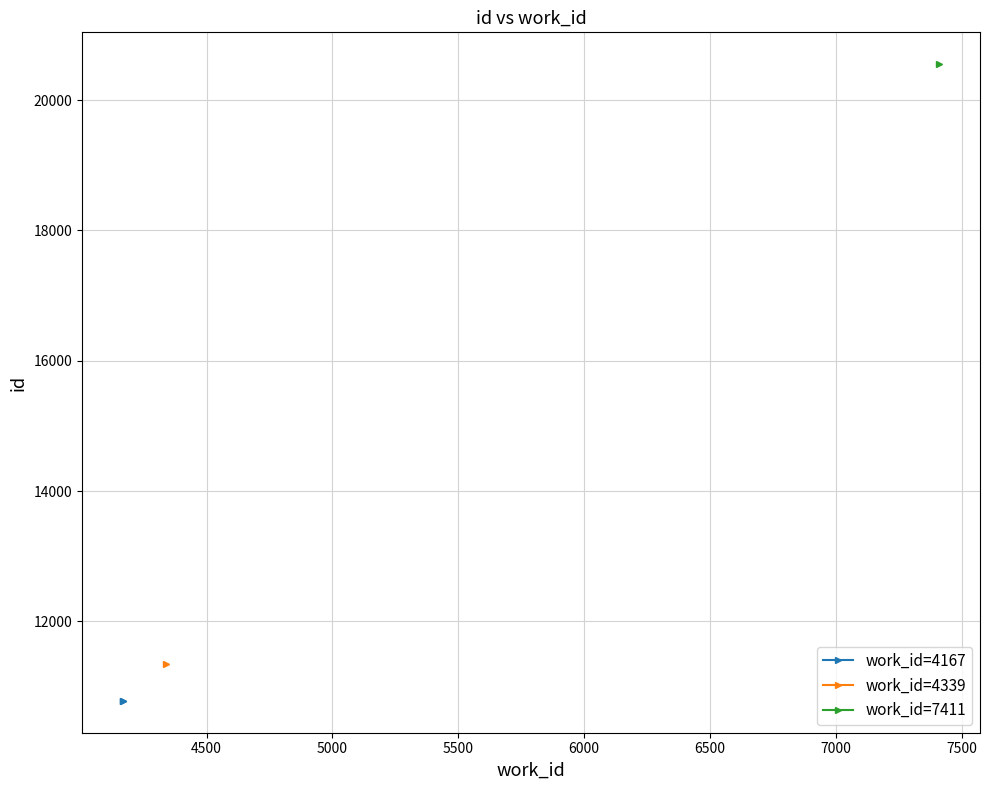

What is the minimum value shown in the chart?

10780